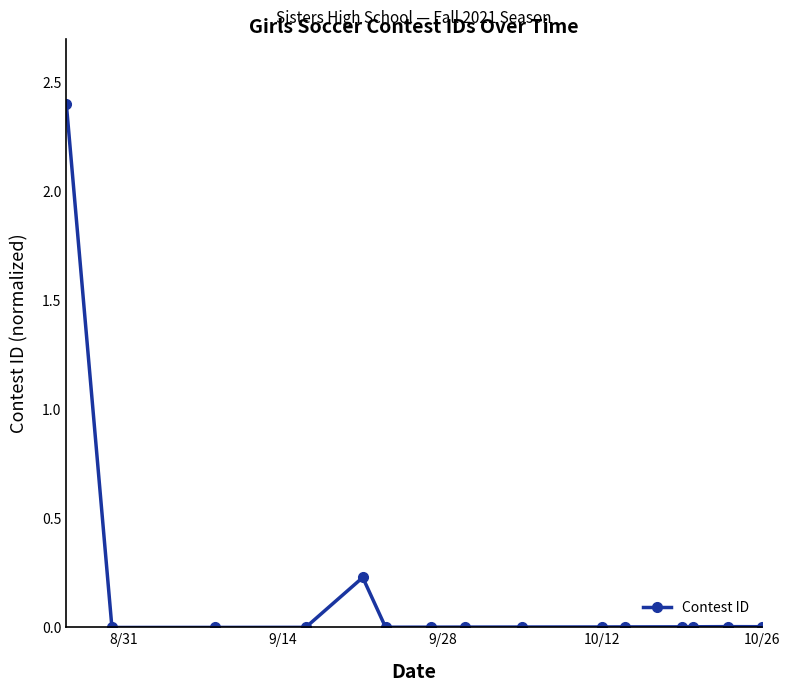

What is the sum of all values?

2.7